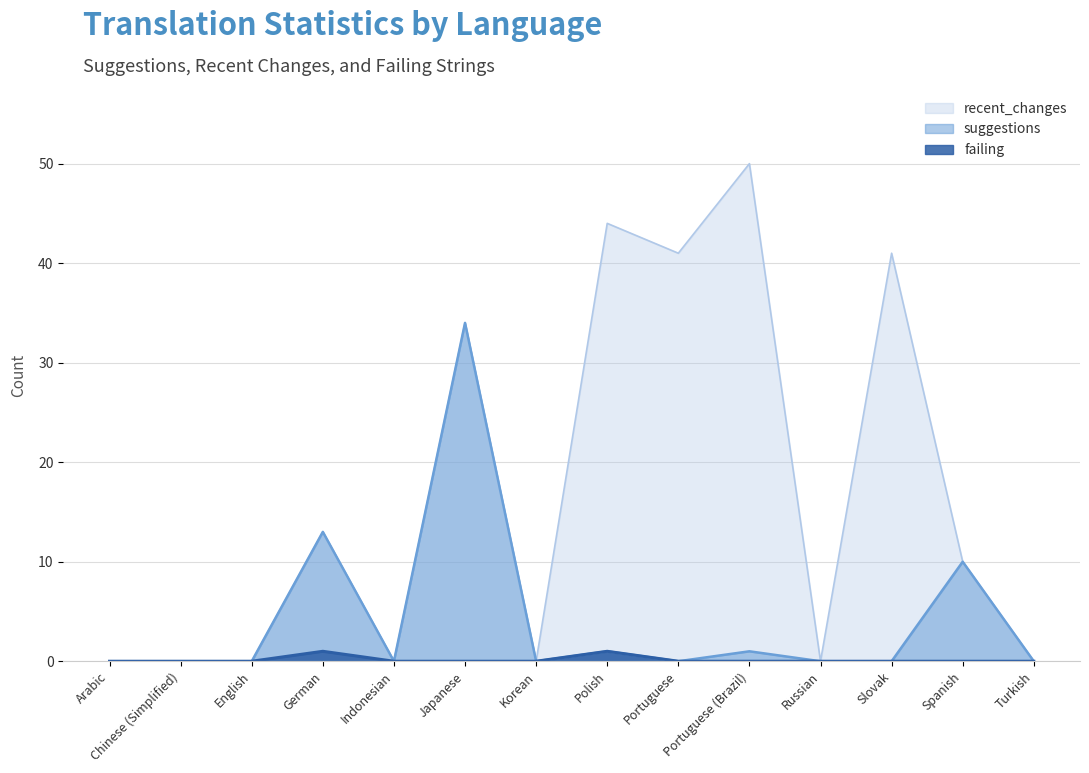

How many interior local peaks does the failing series have?

2